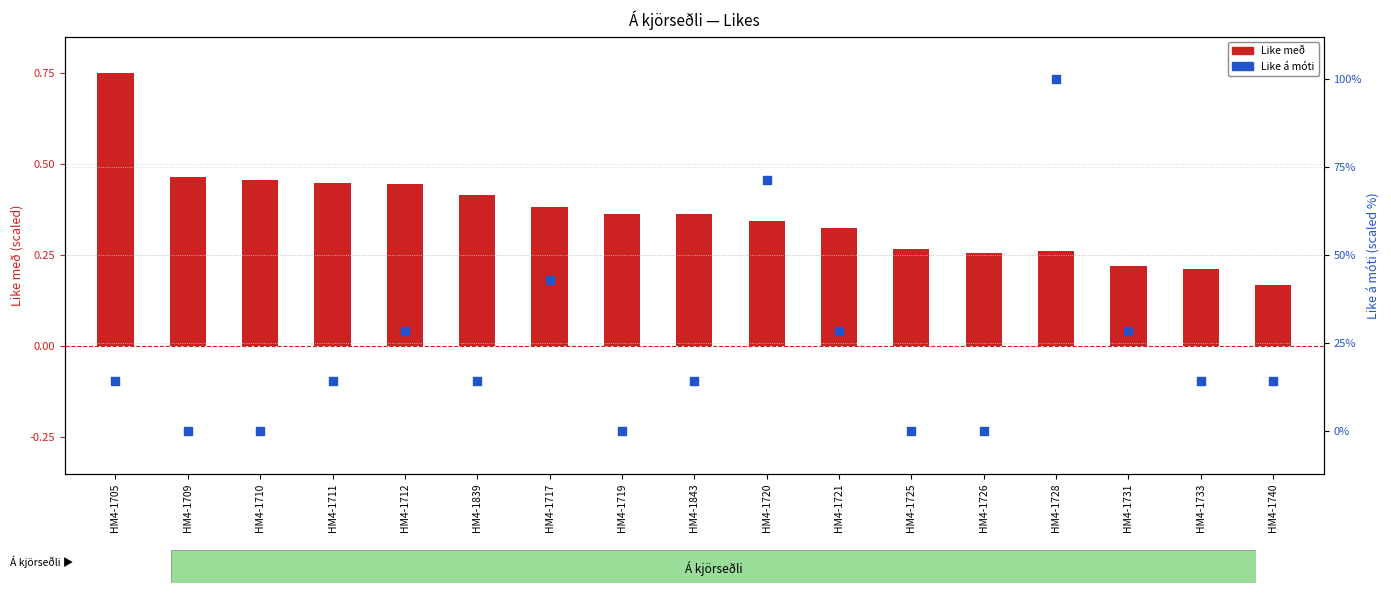

At how many categories does at least one series exceed 45?

2